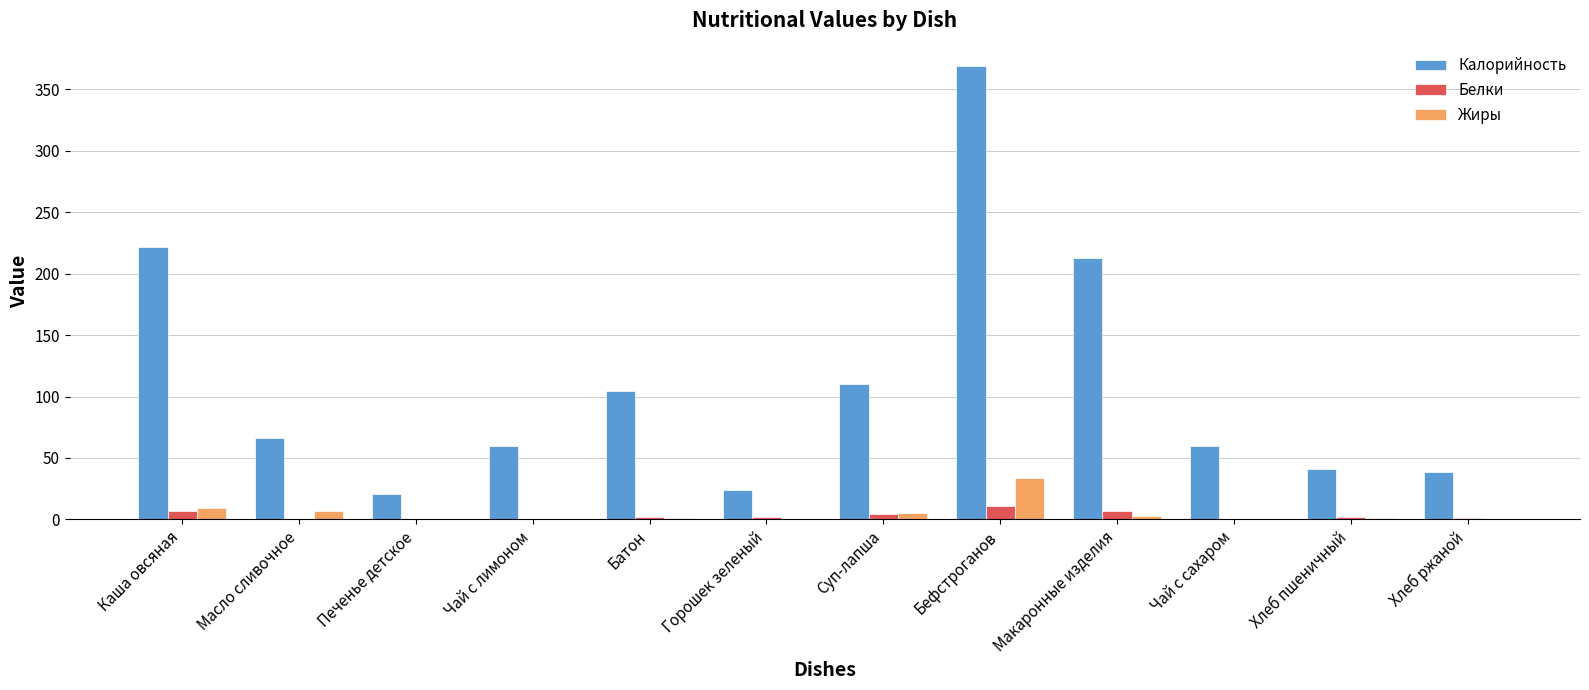

What is the sum of all Белки values?

36.1